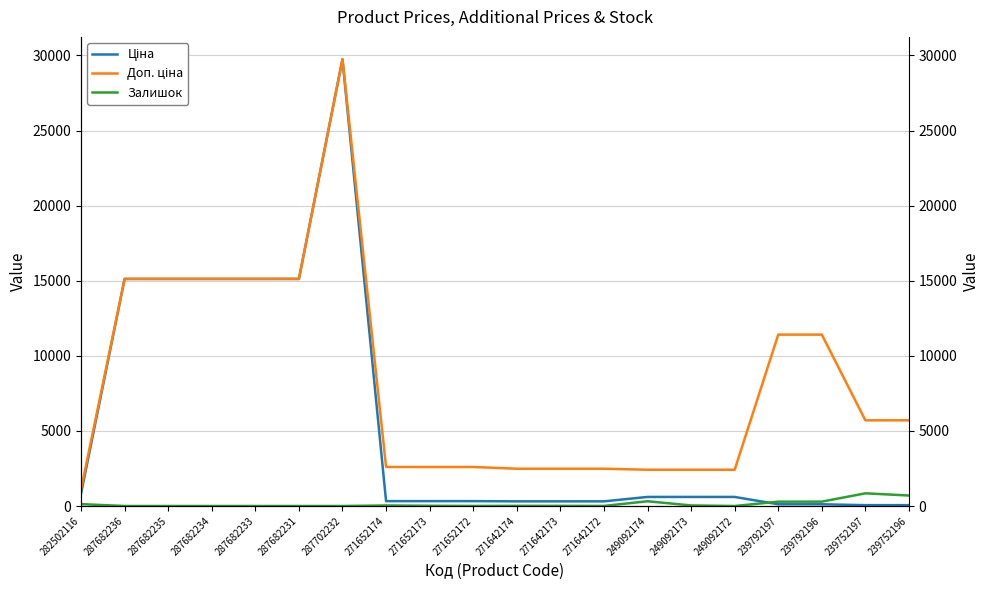

In Залишок, how many points are lower than both neighbors (excluding endpoints)?

3